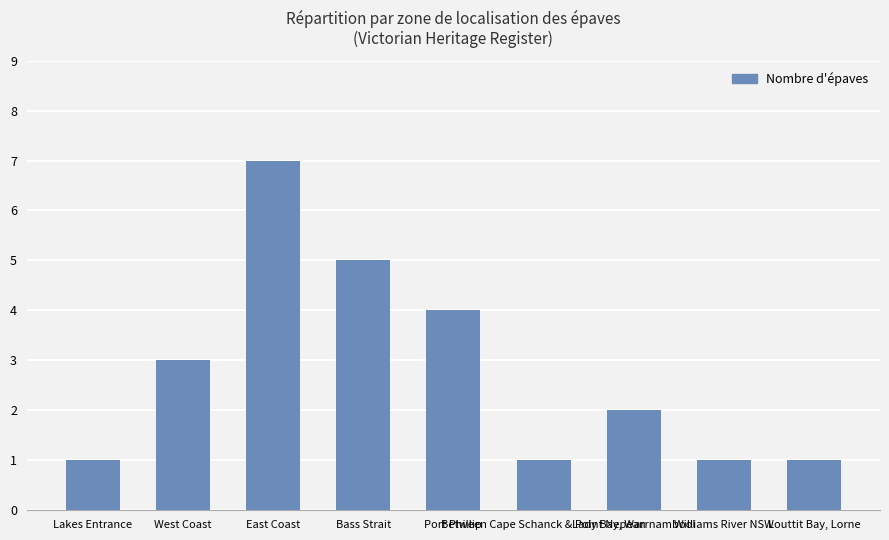

What is the difference between the second highest and minimum values?

4